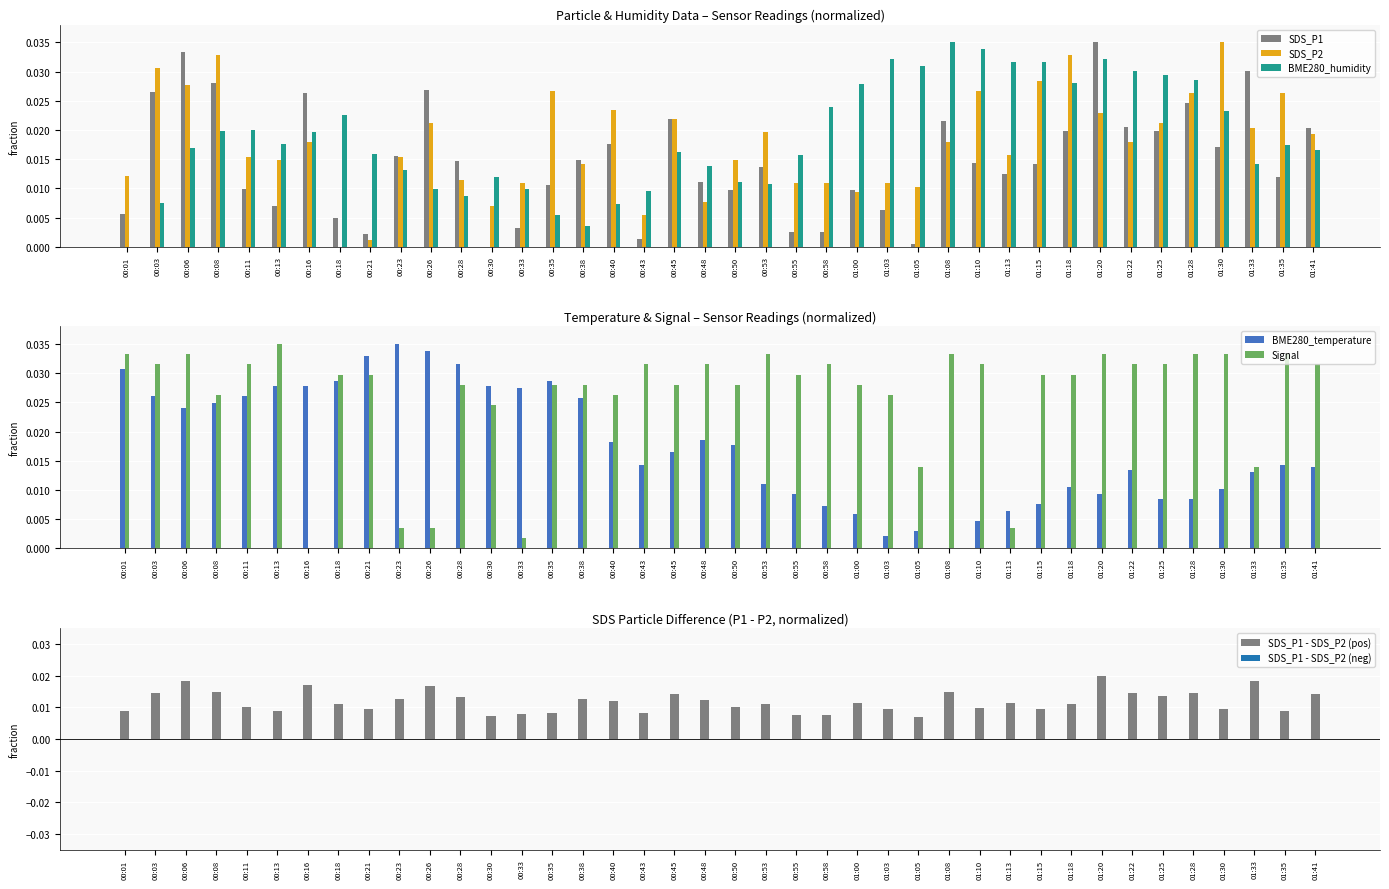

Which series changed the most between 00:21 and 01:03?

BME280_temperature